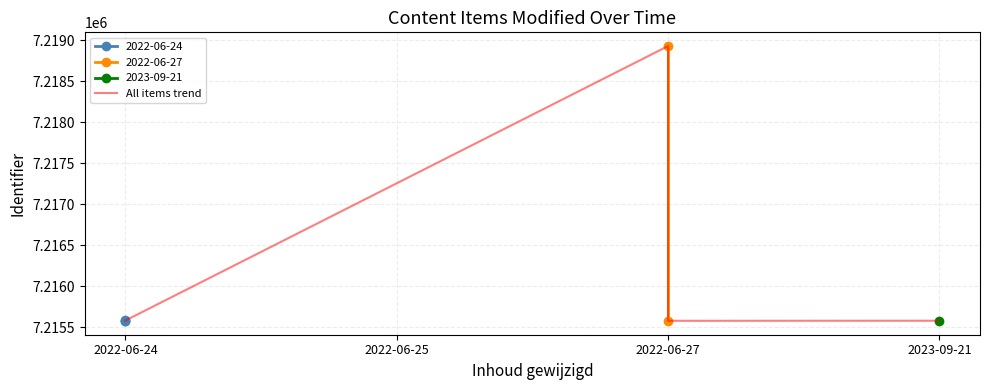

What is the smallest value displayed?

7215576